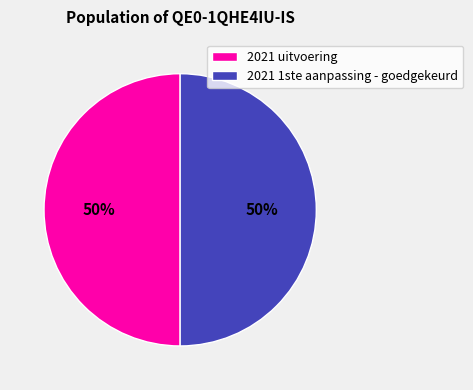

To the nearest percent, what portion does 2021 uitvoering represent?

50%